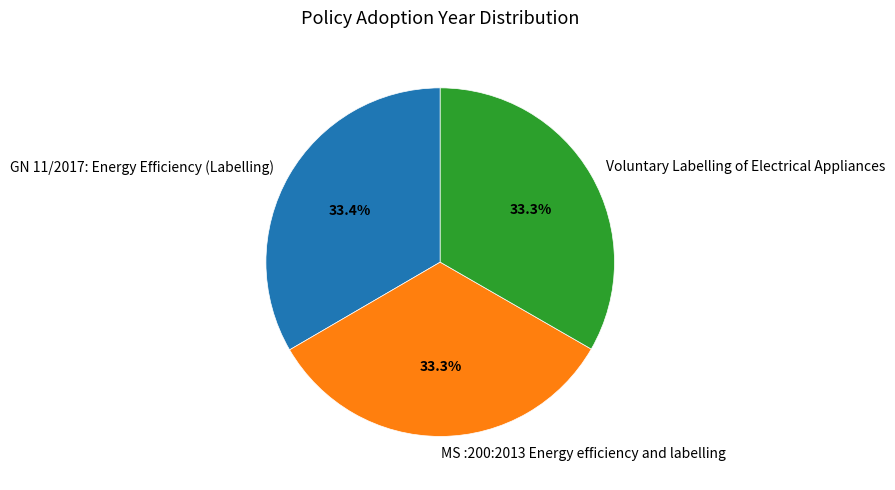

What is the ratio of the value at GN 11/2017: Energy Efficiency (Labelling) to the value at MS :200:2013 Energy efficiency and labelling?

1.0